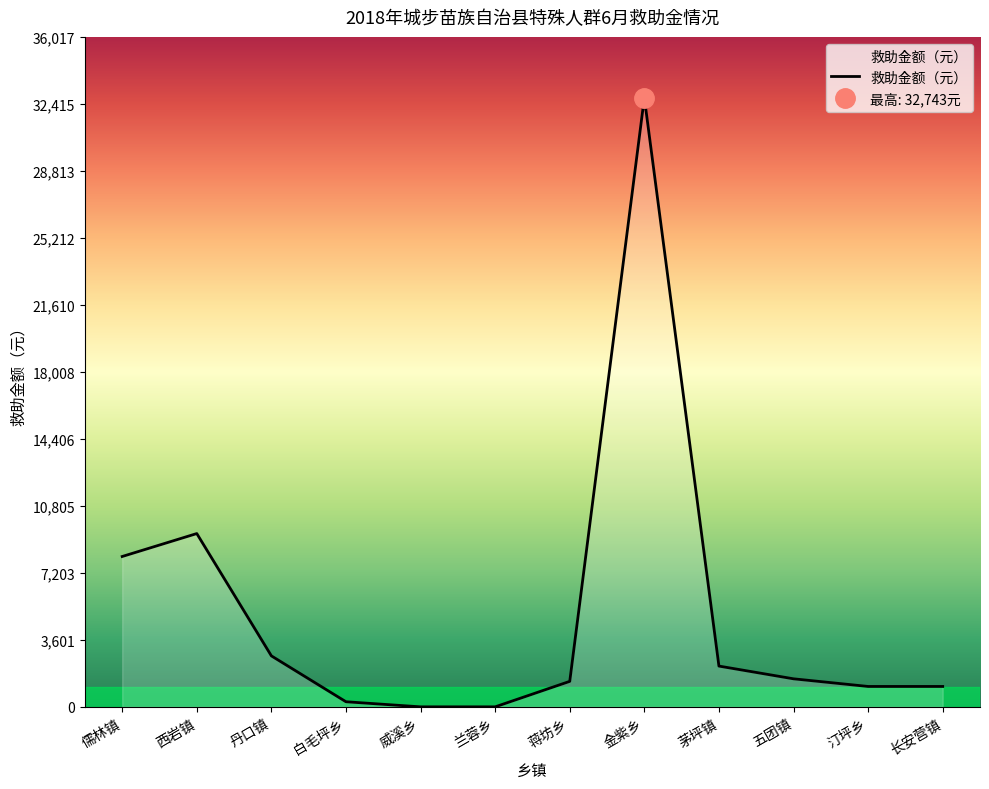

At which category does the data reach its first local peak?

西岩镇